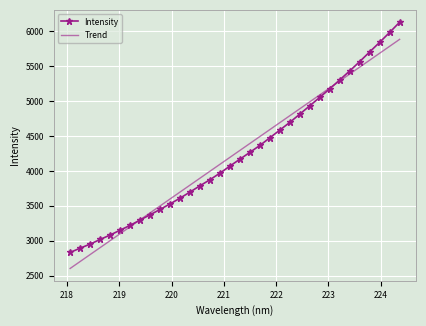

What is the maximum value shown in the chart?

6130.4